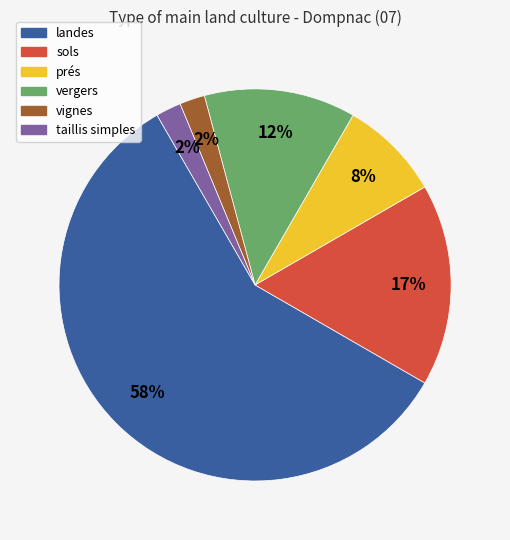

Does vergers account for over 50% of the chart?

No